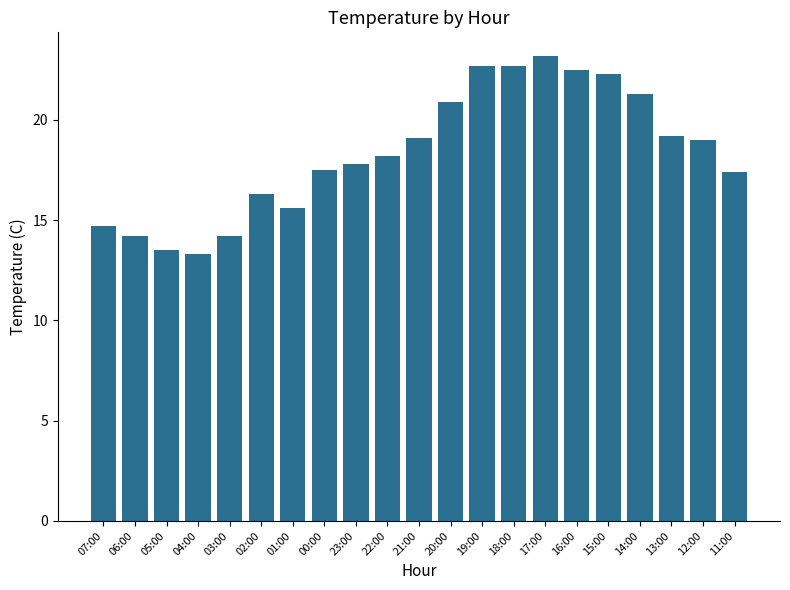

The chart shows a value of 17.4 at 11:00. True or false?

True